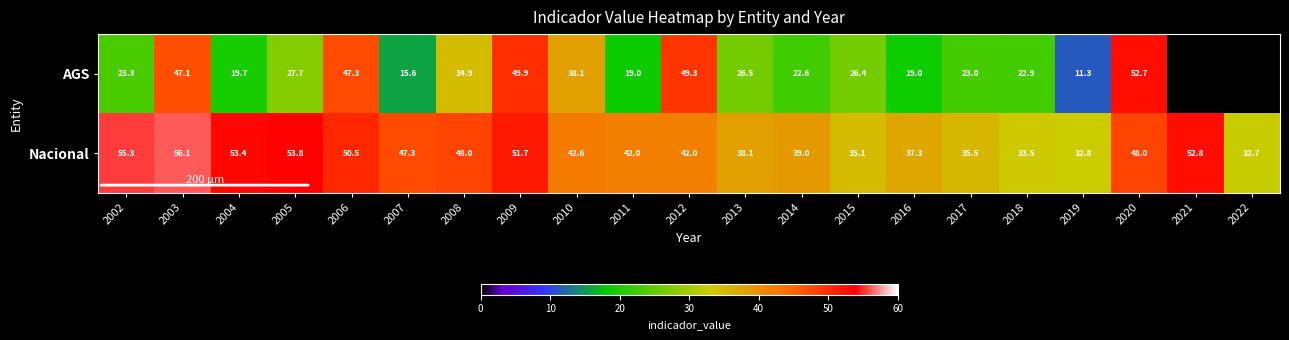

The Nacional series shows 15.6 at 2016. True or false?

False